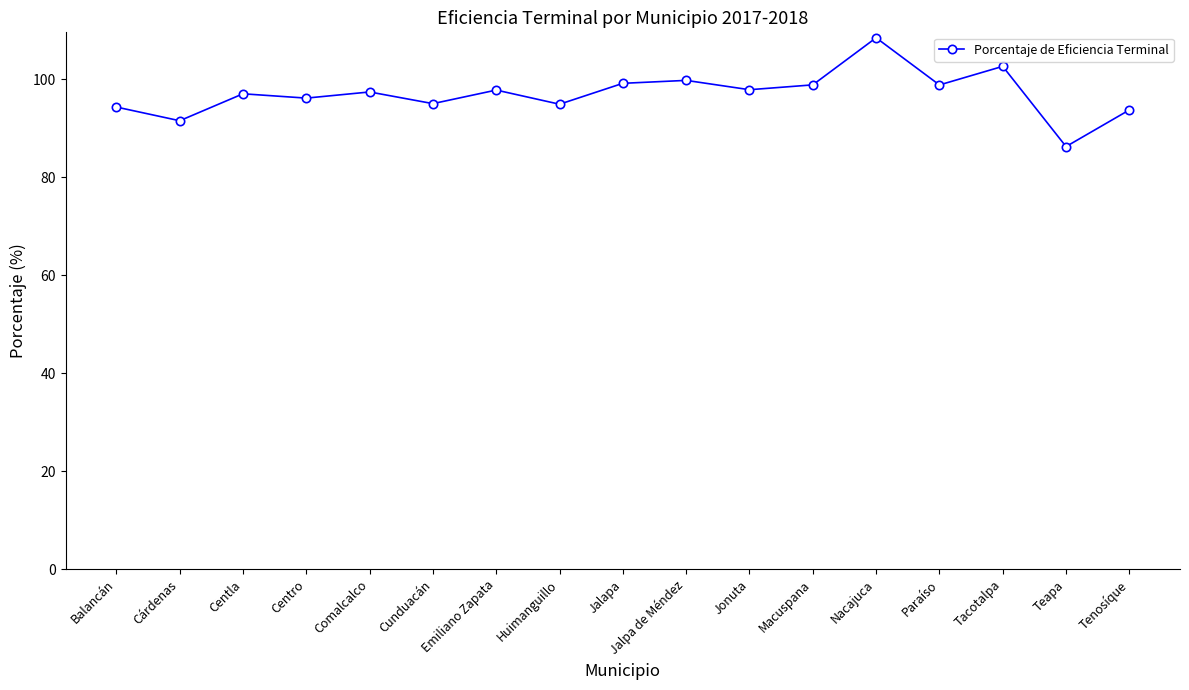

What is the label of the 10th point from the left?

Jalpa de Méndez